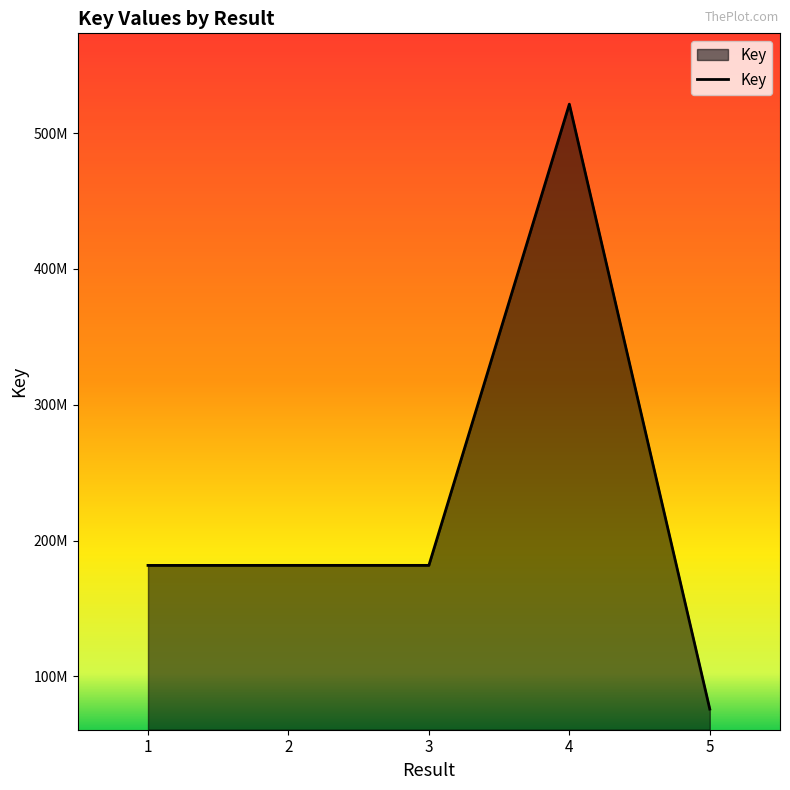

Does the chart have visible grid lines?

No